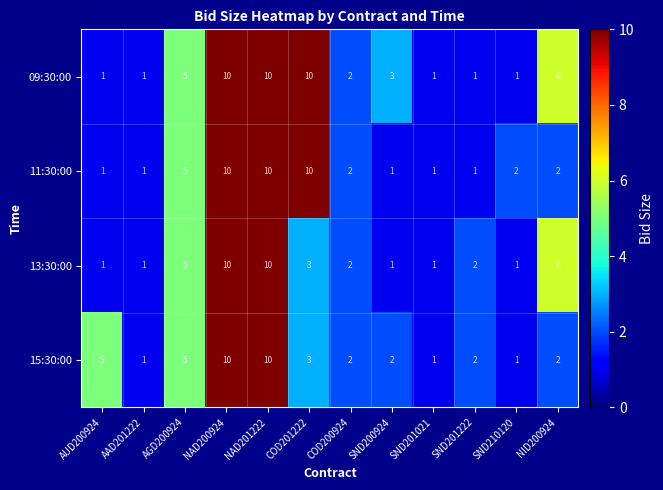

How many data points in 13:30:00 are less than 2?

5